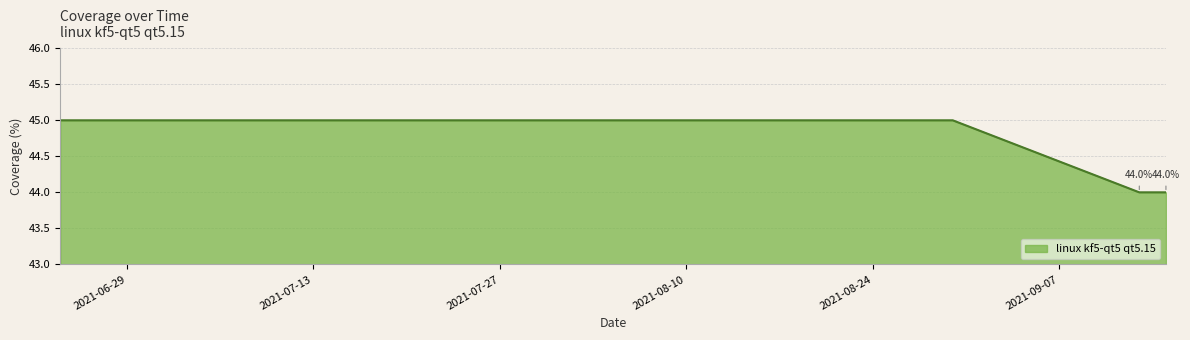

What is the smallest value displayed?

44